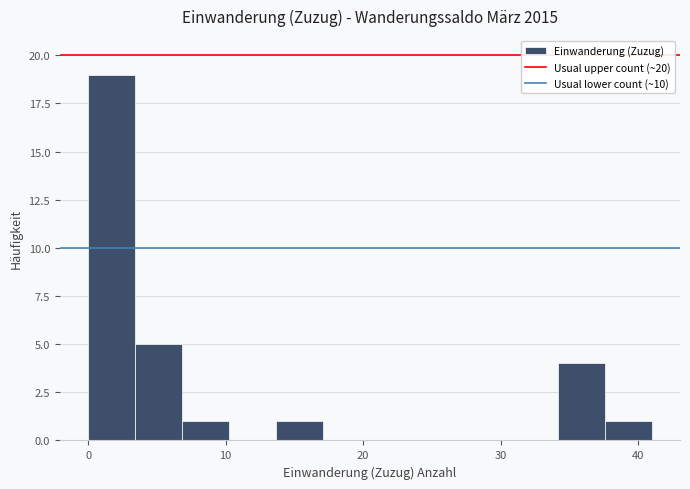

Around what value on the x-axis is the tallest bar? Give the approximate position of its centre, as read against the axis.

2